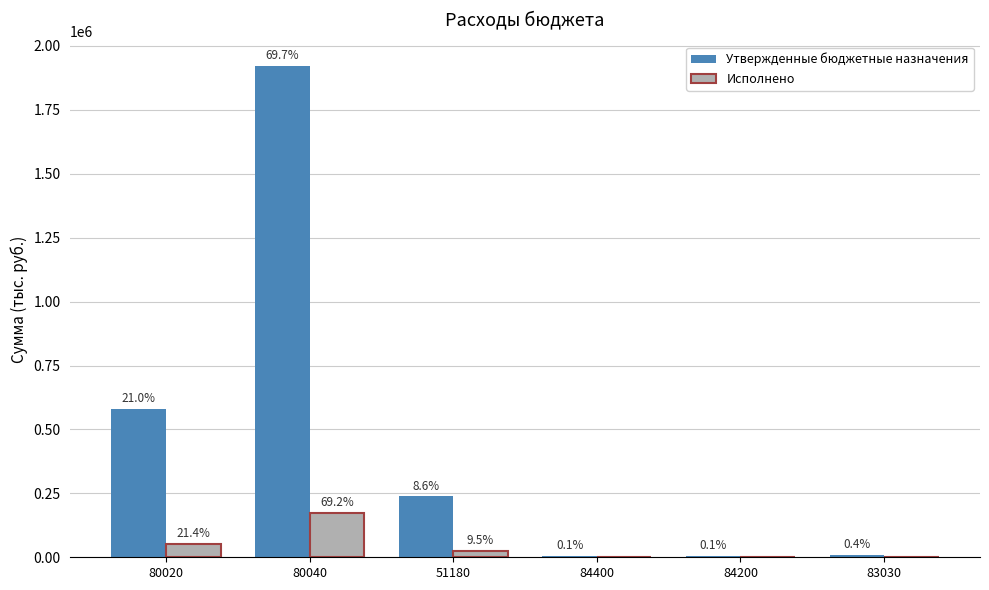

The value of Утвержденные бюджетные назначения at 83030 is 13000.2. True or false?

False